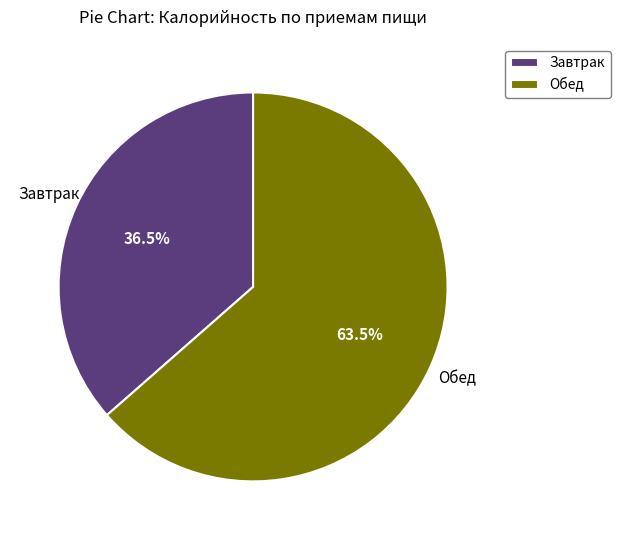

Is the sum of Обед and Завтрак greater than half?

Yes